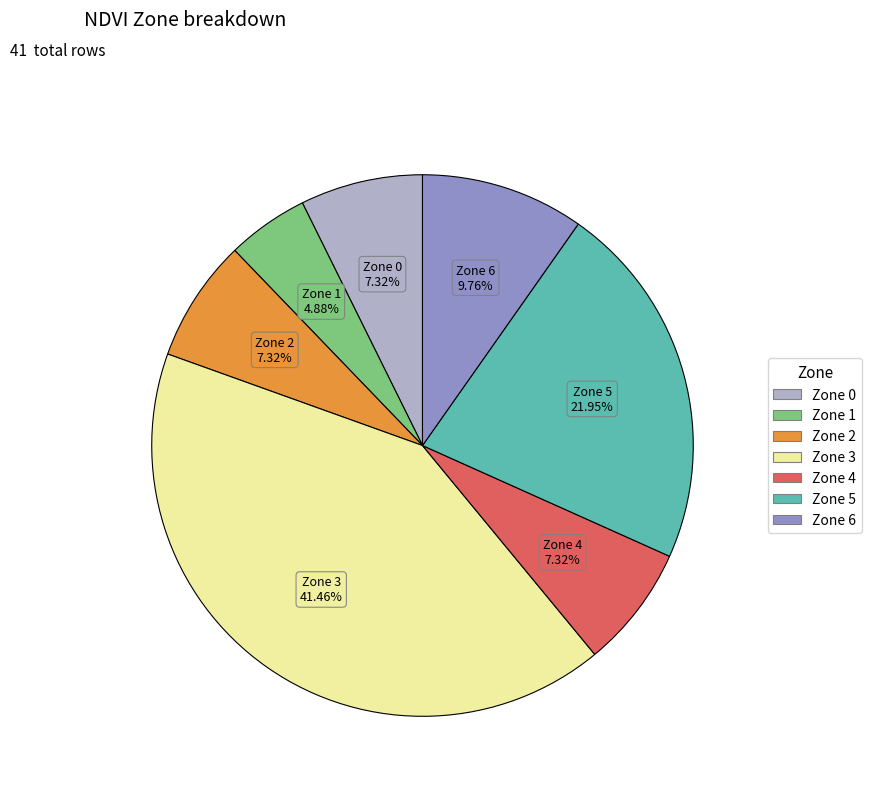

Between Zone 3 and Zone 4, which is larger?

Zone 3